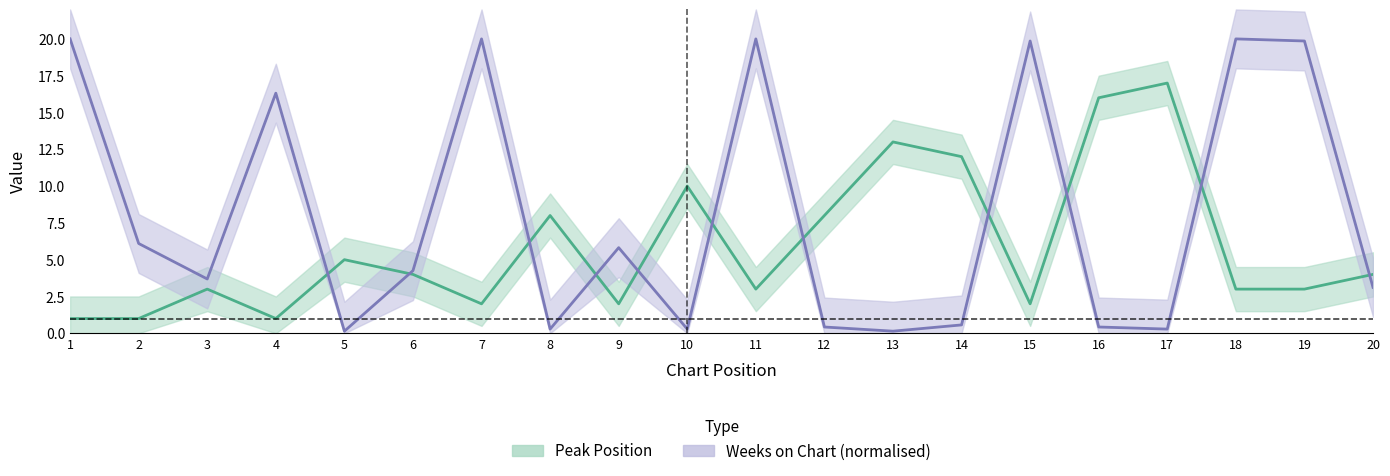

What is the lowest value of the Weeks on Chart series?

0.1